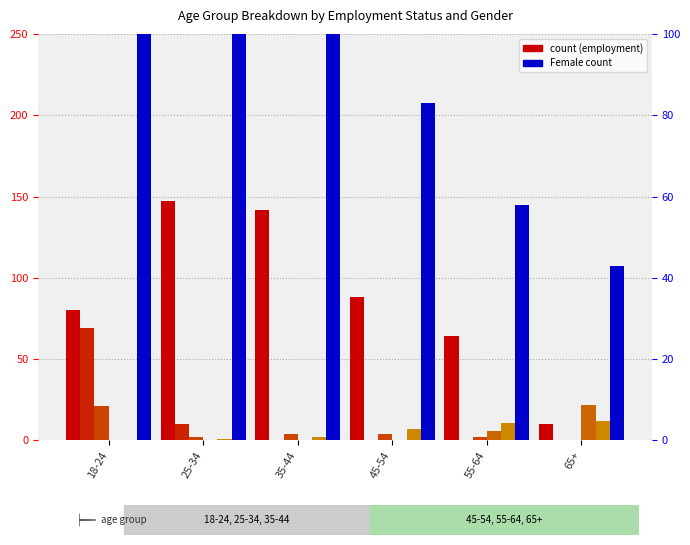

How many bars are there in each group?

6